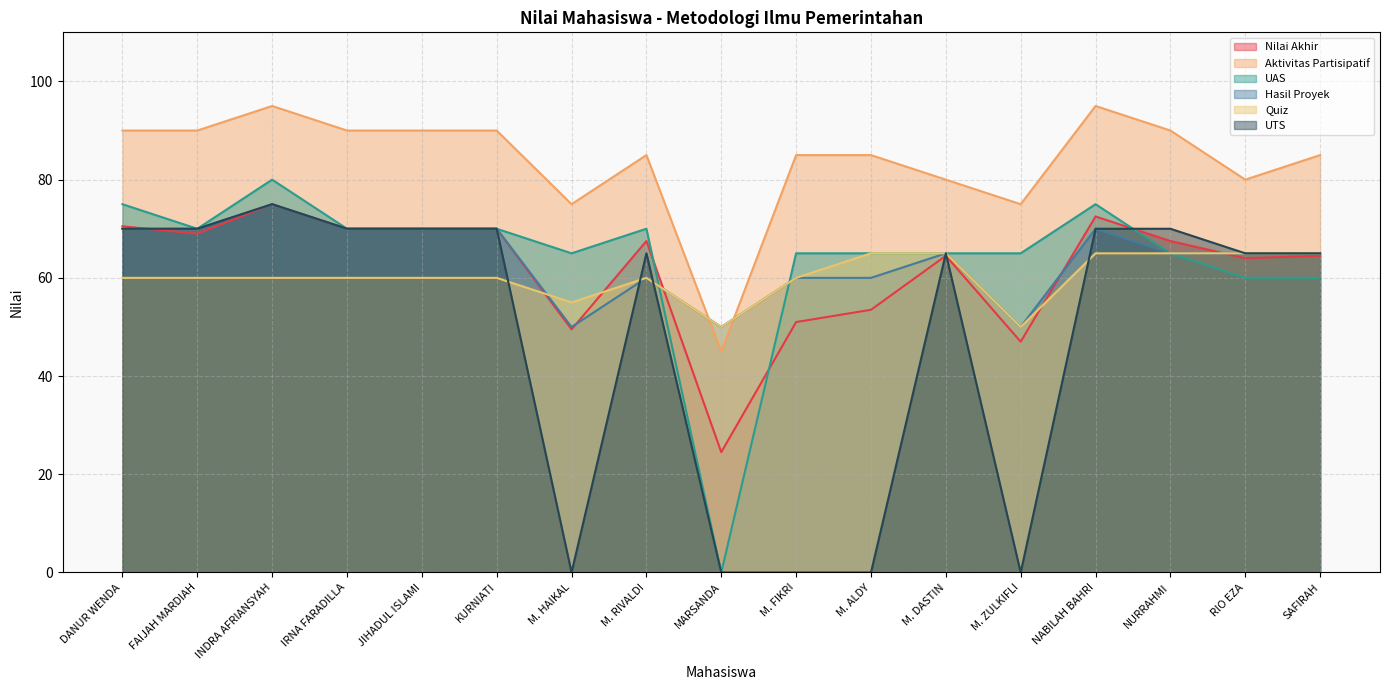

What is the label of the 9th point from the left?

MARSANDA